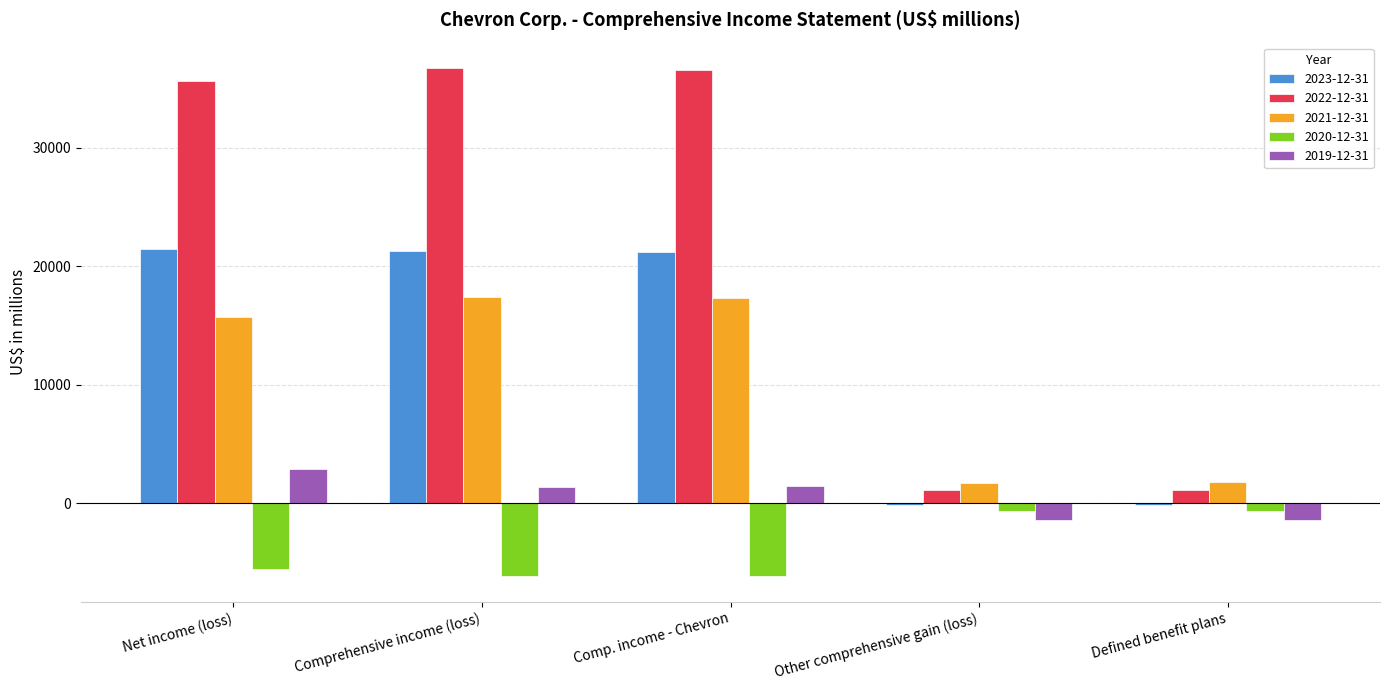

What is the difference between the highest and lowest values at Defined benefit plans?

3211